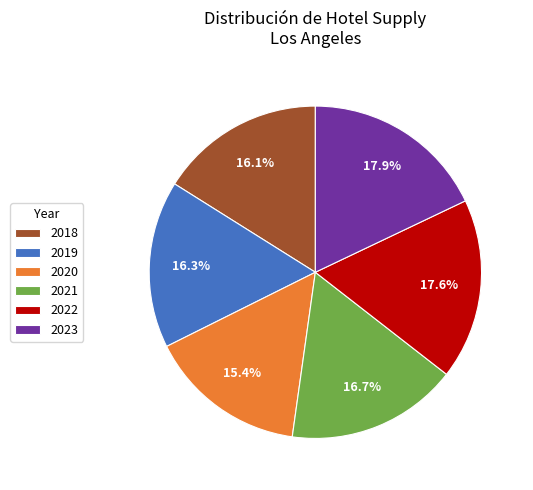

What is the total percentage of 2021 and 2019?

33.0%